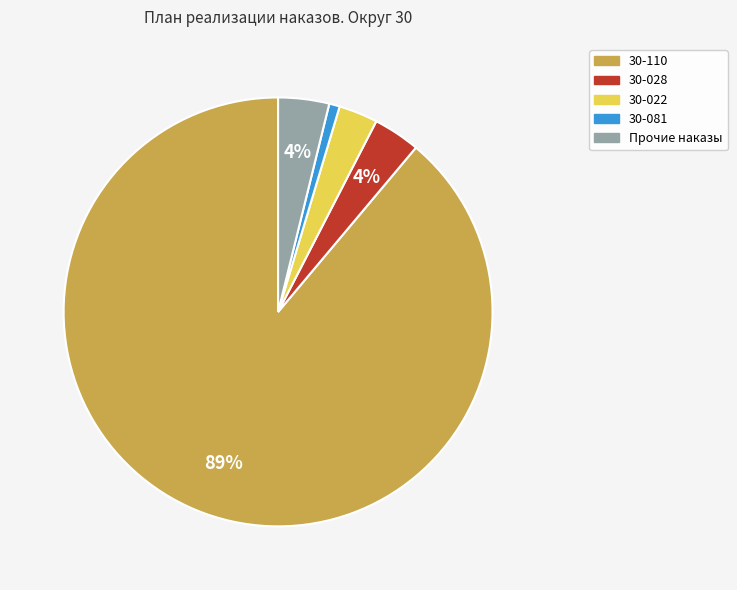

To the nearest percent, what is the average slice percentage?

20%